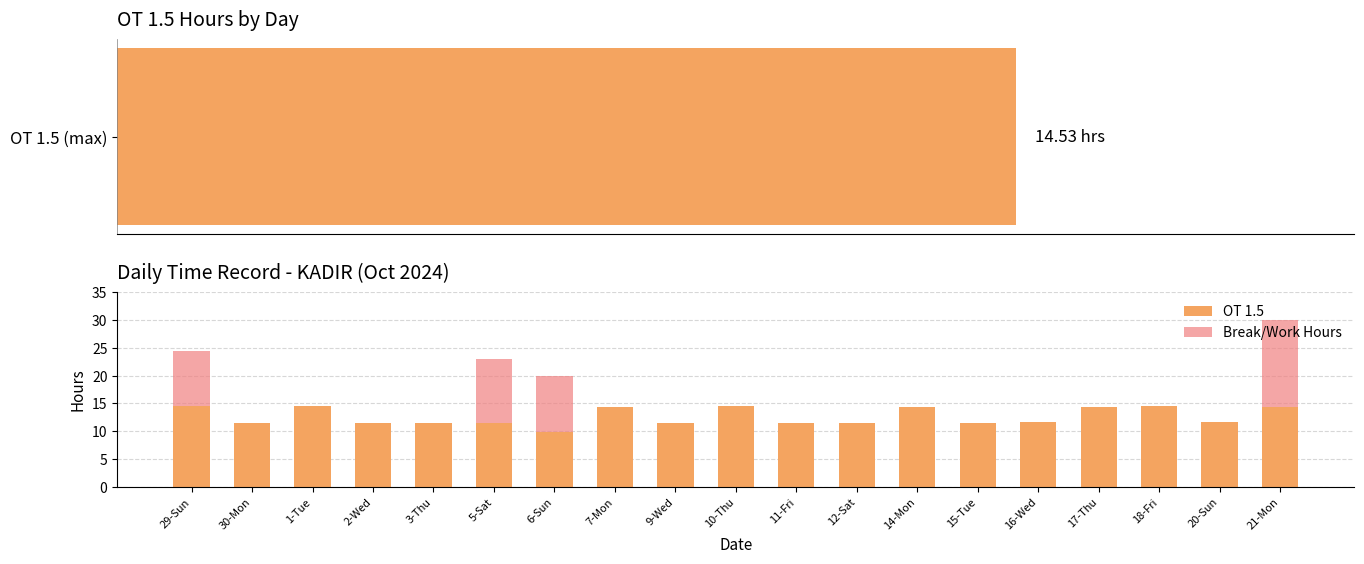

At which label is OT 1.5 closest to 12?

20-Sun